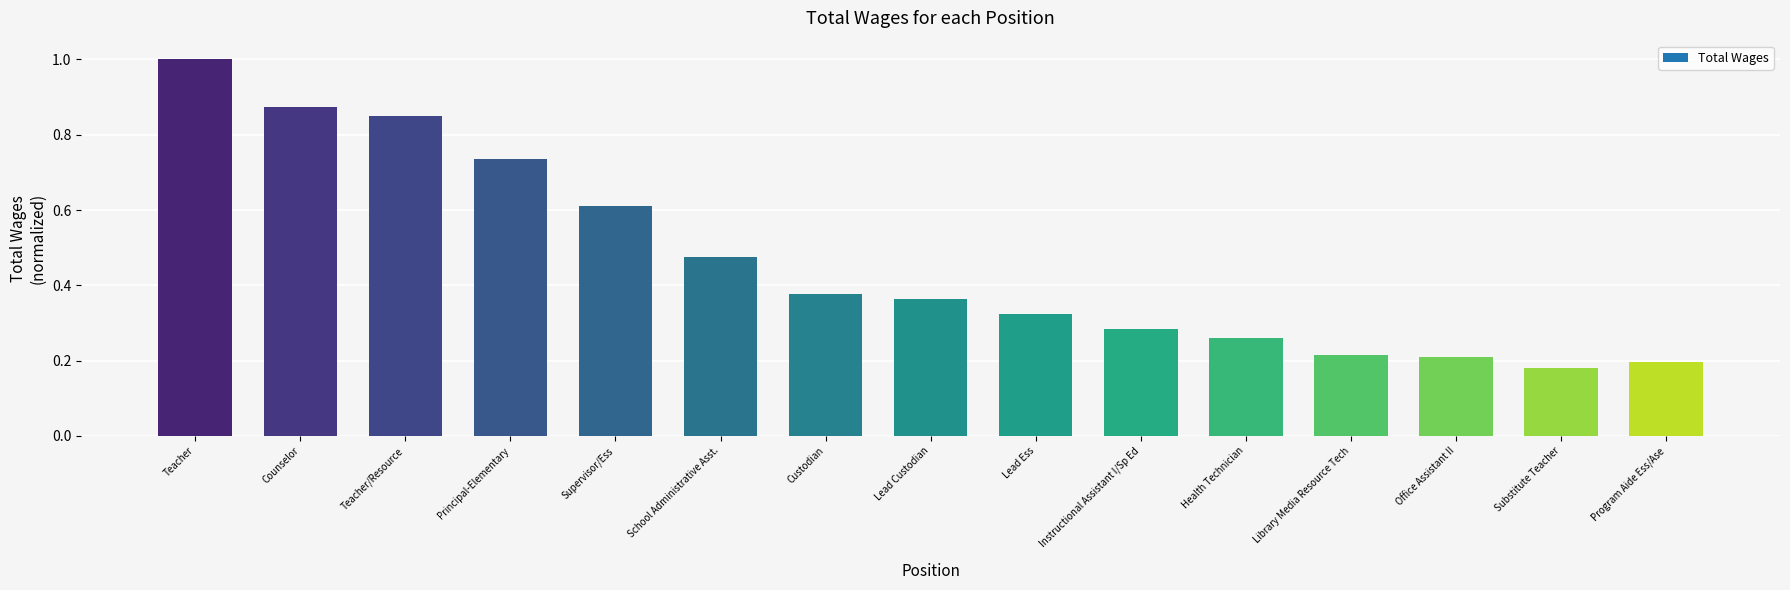

Between Office Assistant II and Substitute Teacher, which is larger?

Office Assistant II